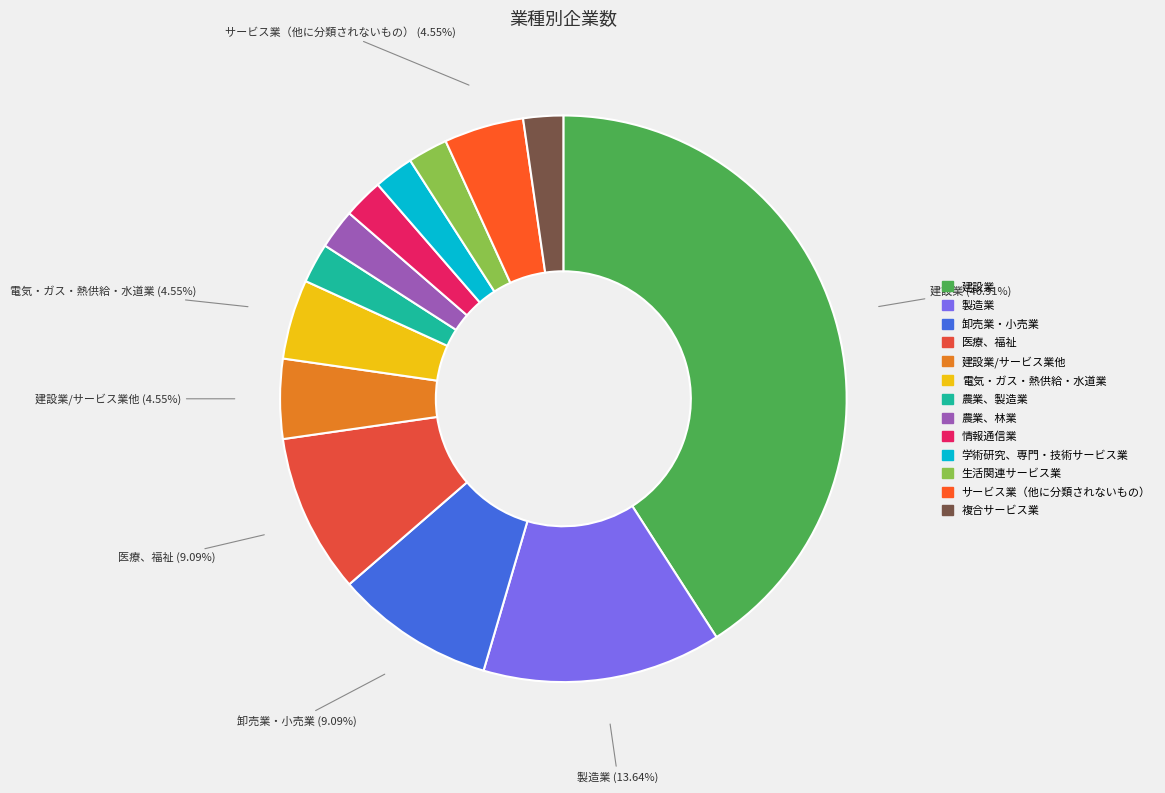

To the nearest percent, what is the difference between the largest and smallest slice percentages?

39%